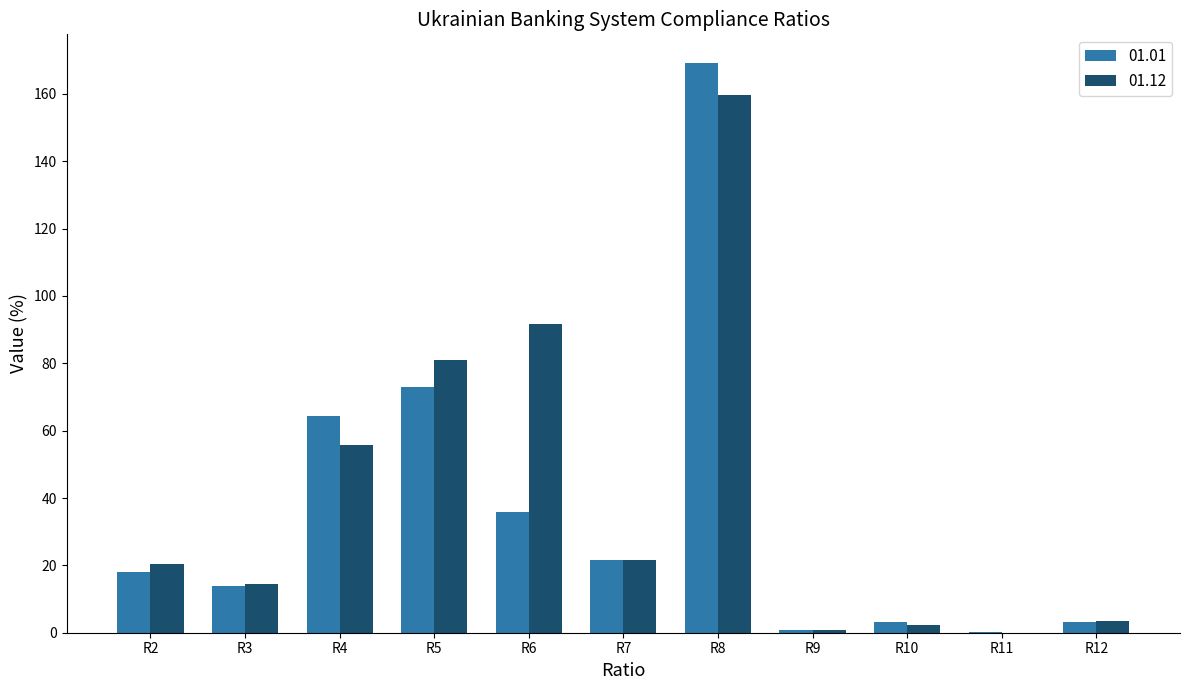

At which category is the sum across all series the highest?

R8